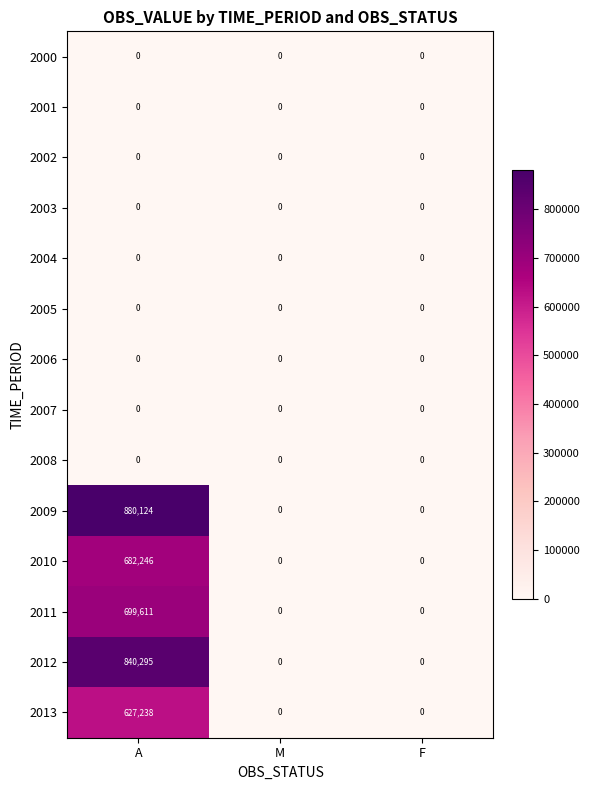

The 2011 series shows 355219 at F. True or false?

False